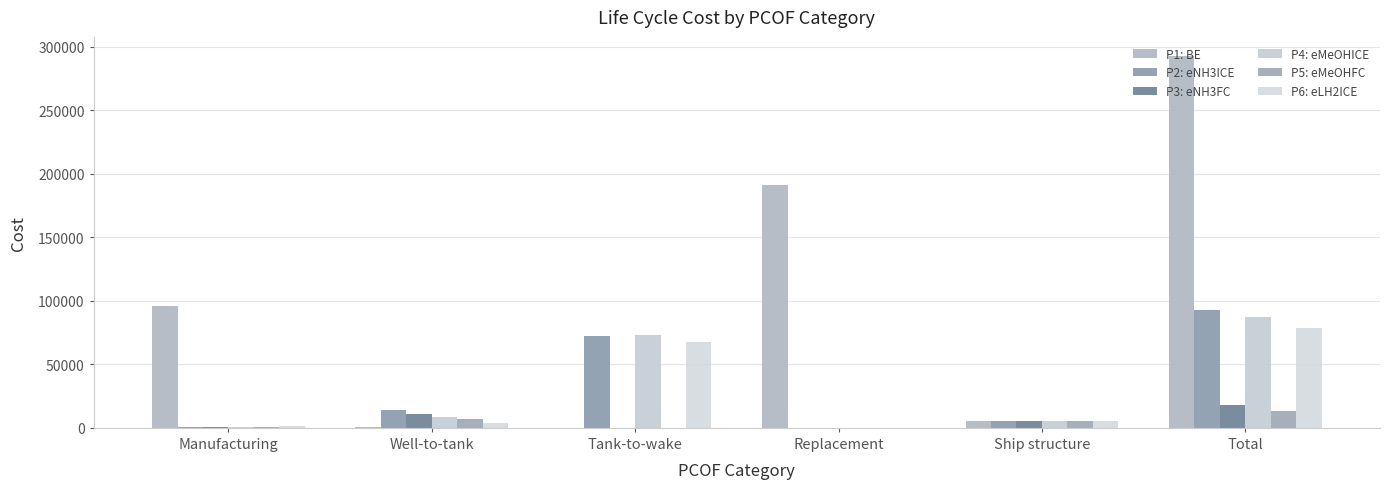

What is the difference between the maximum and minimum values in the P6: eLH2ICE series?

78869.6